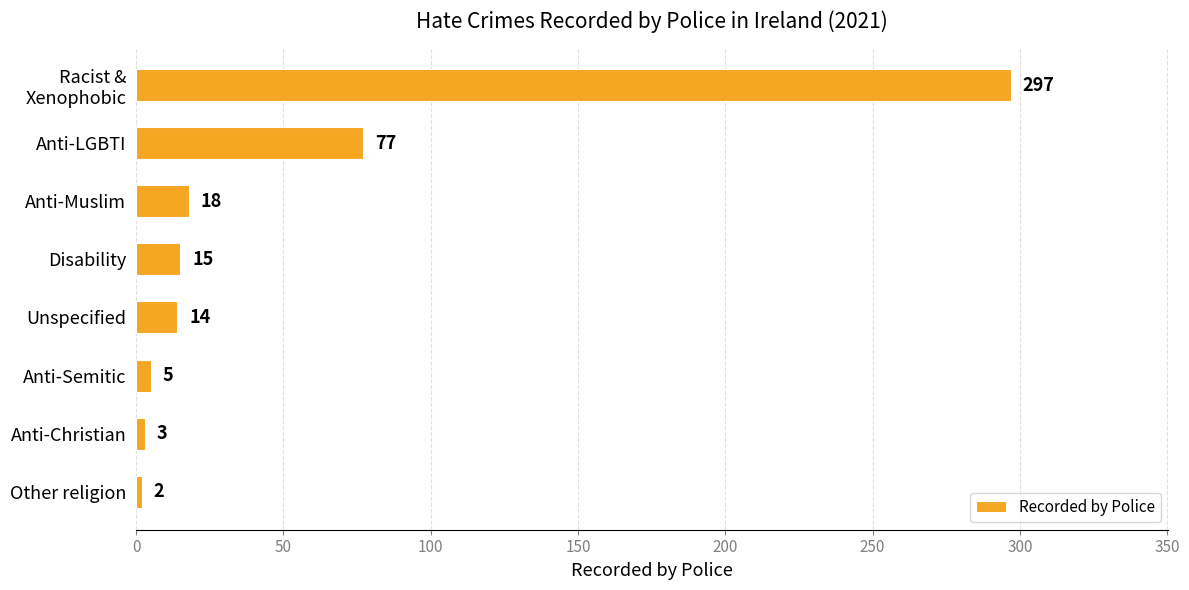

List the labels in order of value, smallest first.

Other religion, Anti-Christian, Anti-Semitic, Unspecified, Disability, Anti-Muslim, Anti-LGBTI, Racist &
Xenophobic